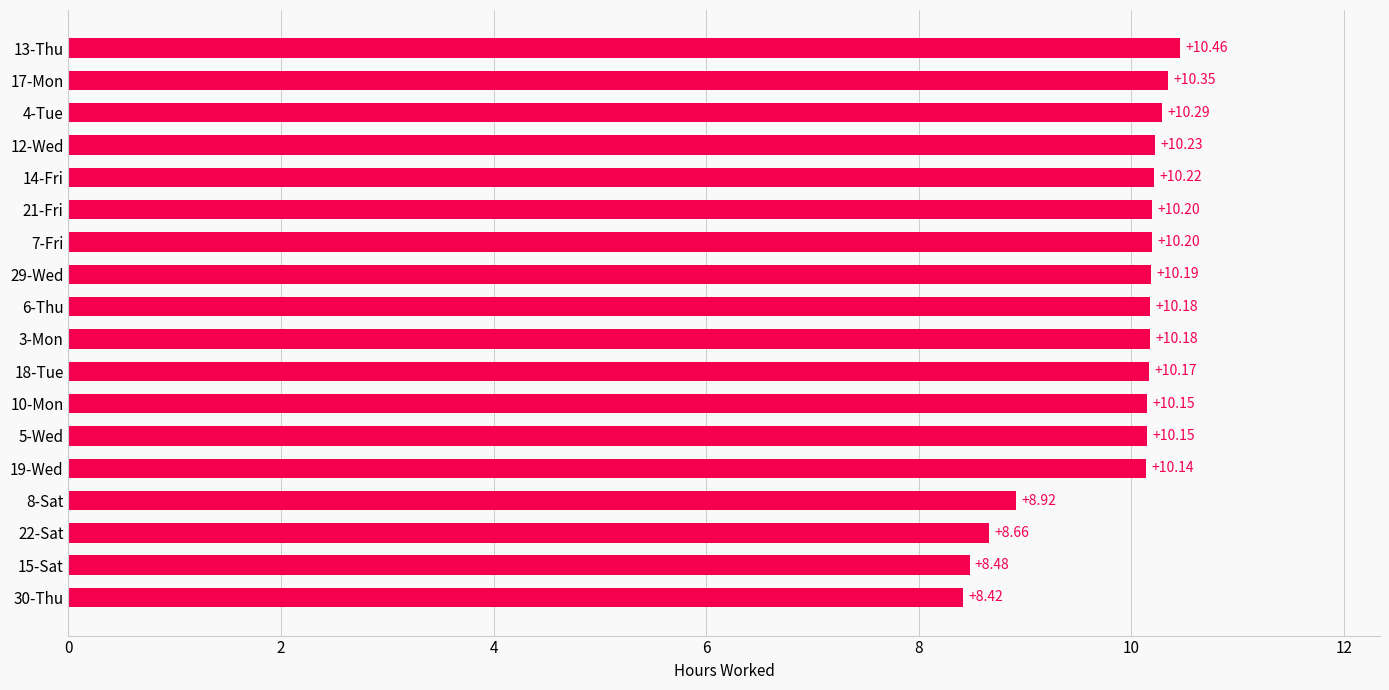

What is the difference between the maximum and minimum values?

2.0